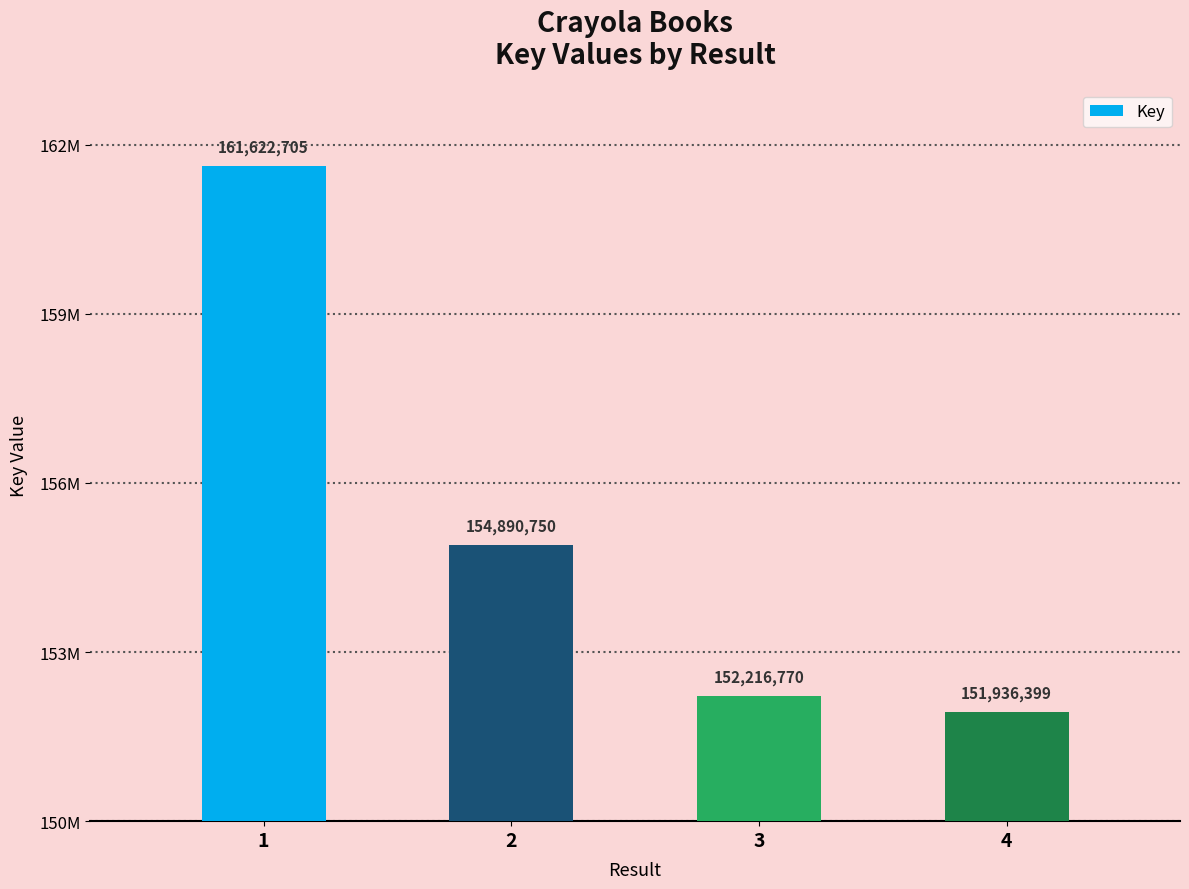

True or false: the data shows 54611121 at 2.

False